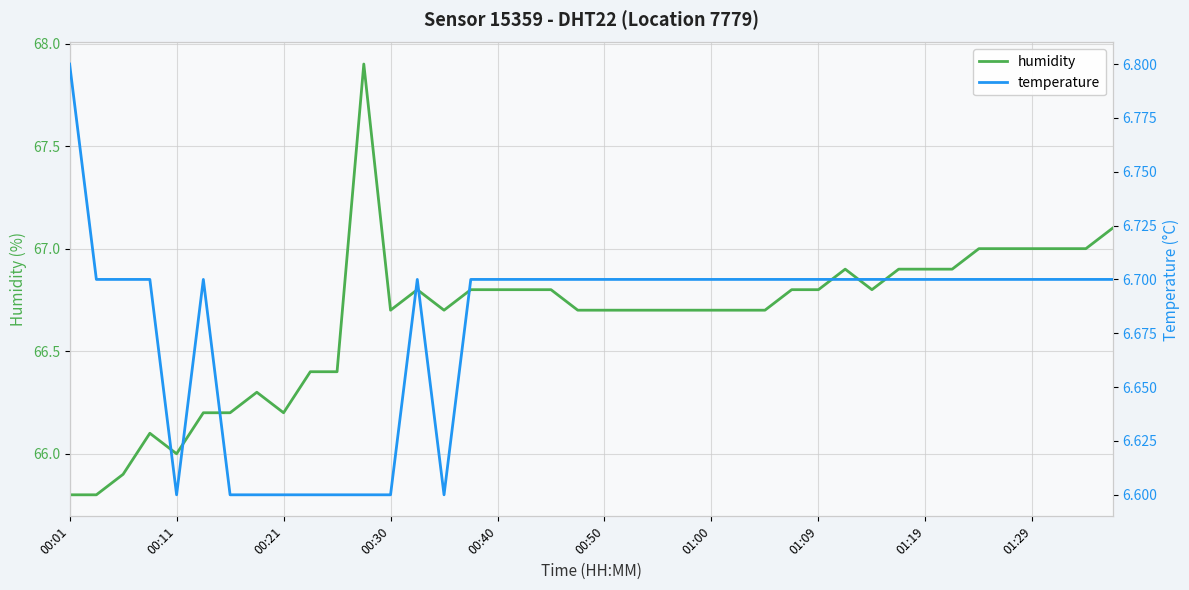

Is it true that humidity equals 65.8 at 00:01?

True